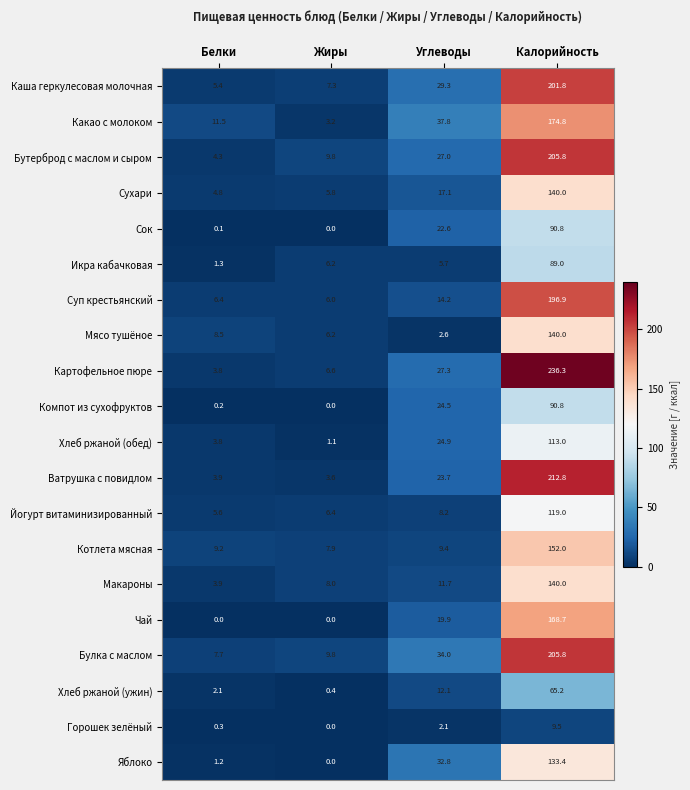

True or false: Булка с маслом has a value of 7.7 at Белки.

True